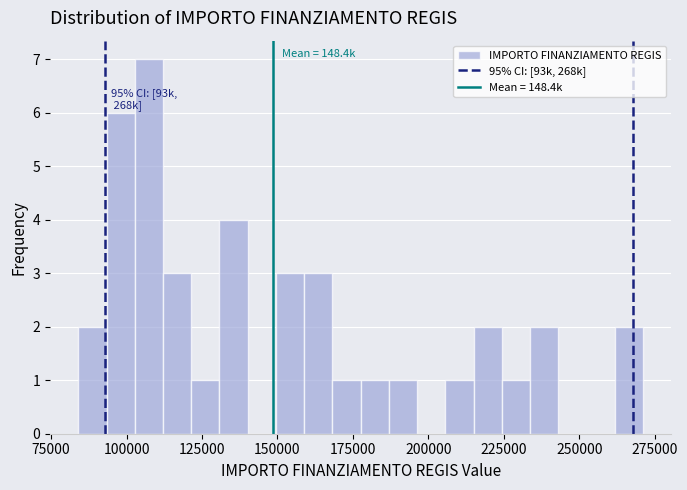

Read against the x-axis, roughly where is the centre of the tallest bar?

105000